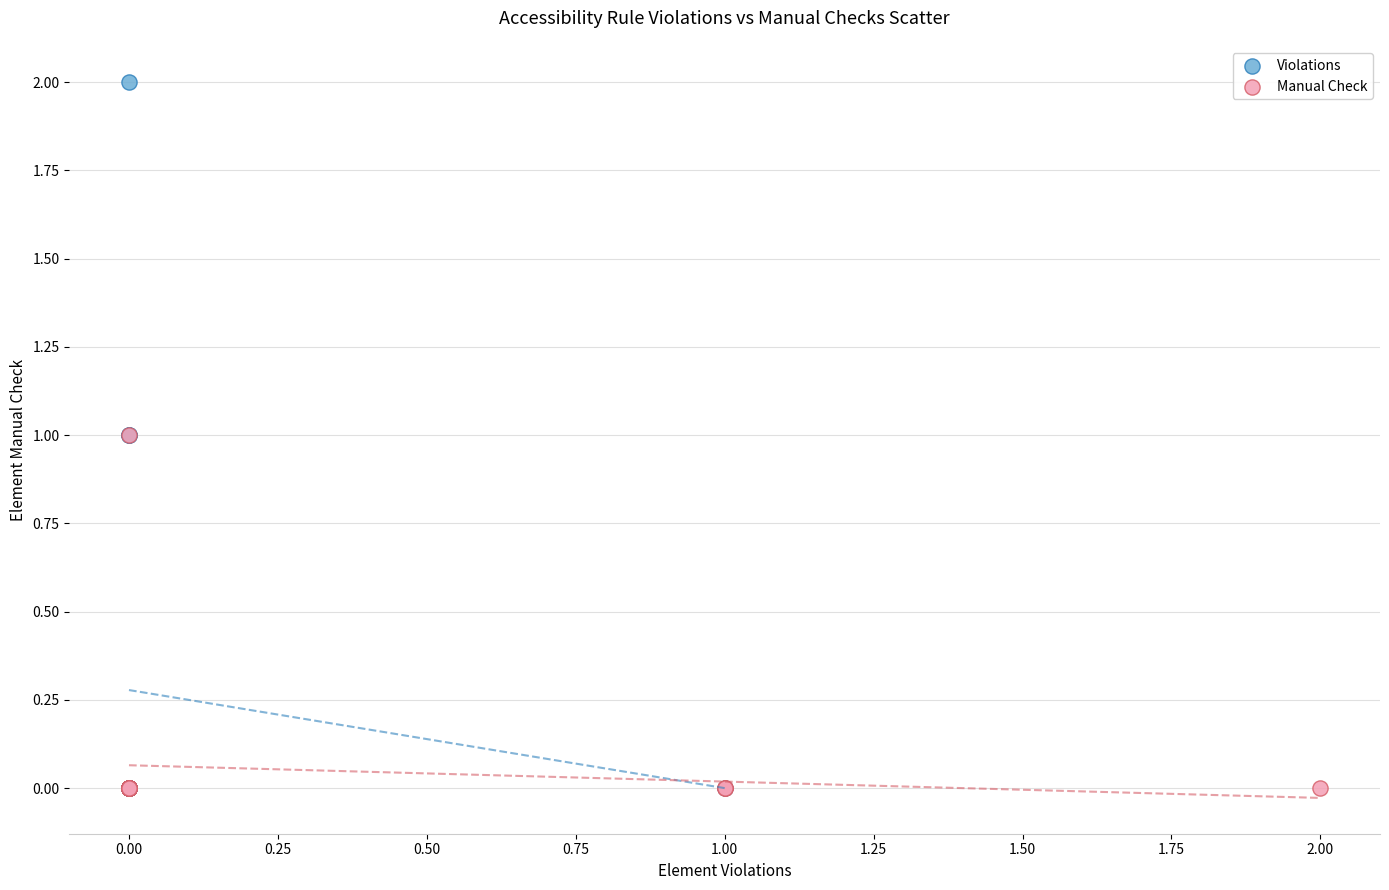

Which series reaches the maximum Y coordinate?

Violations